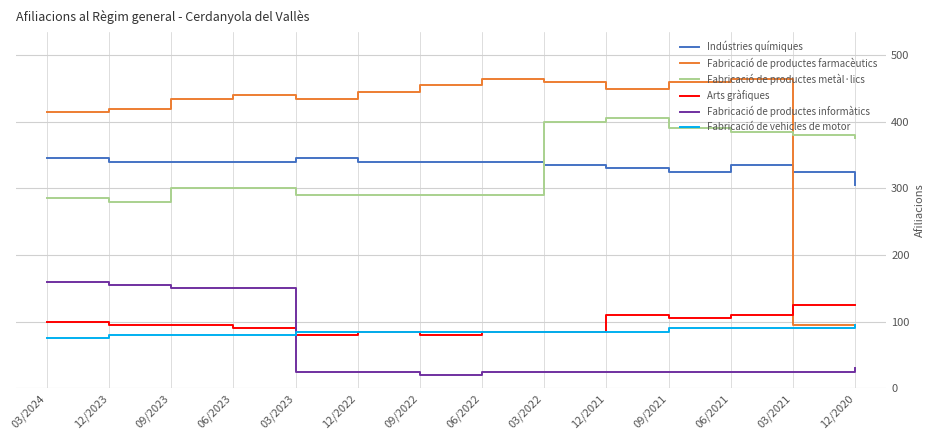

Is it true that Fabricació de productes metàl·lics equals 151 at 12/2020?

False